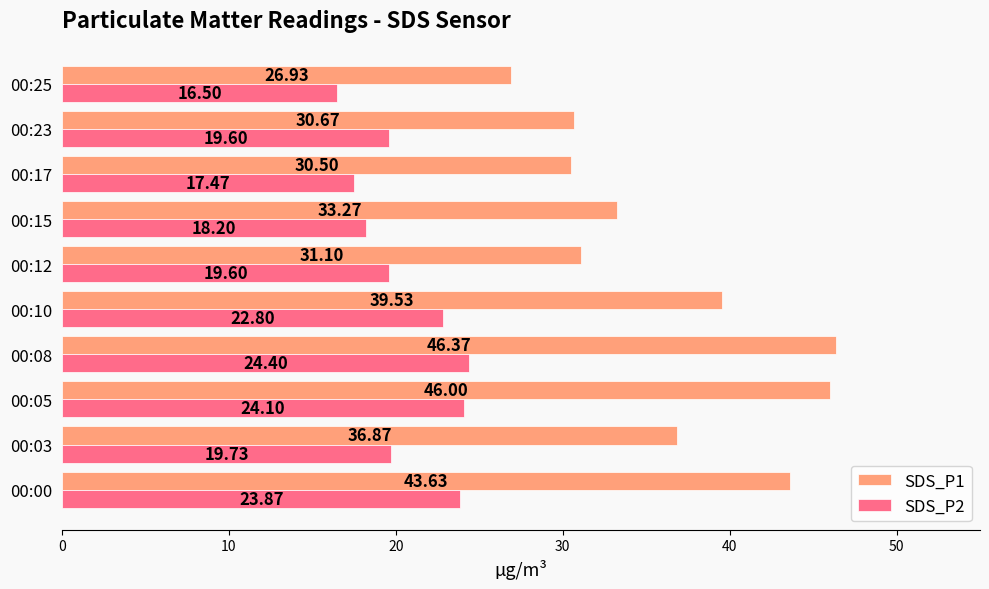

What is the sum of all SDS_P1 values?

364.9